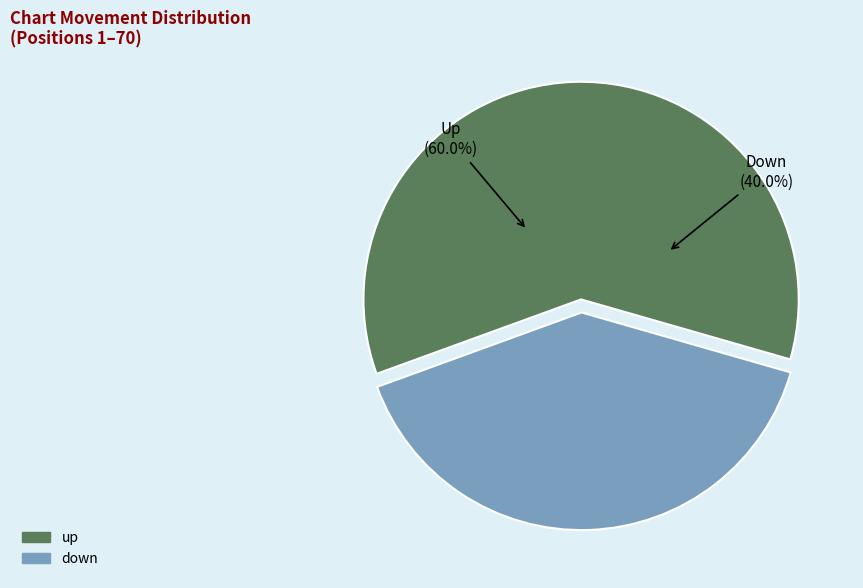

Rank the categories by value from highest to lowest.

up, down